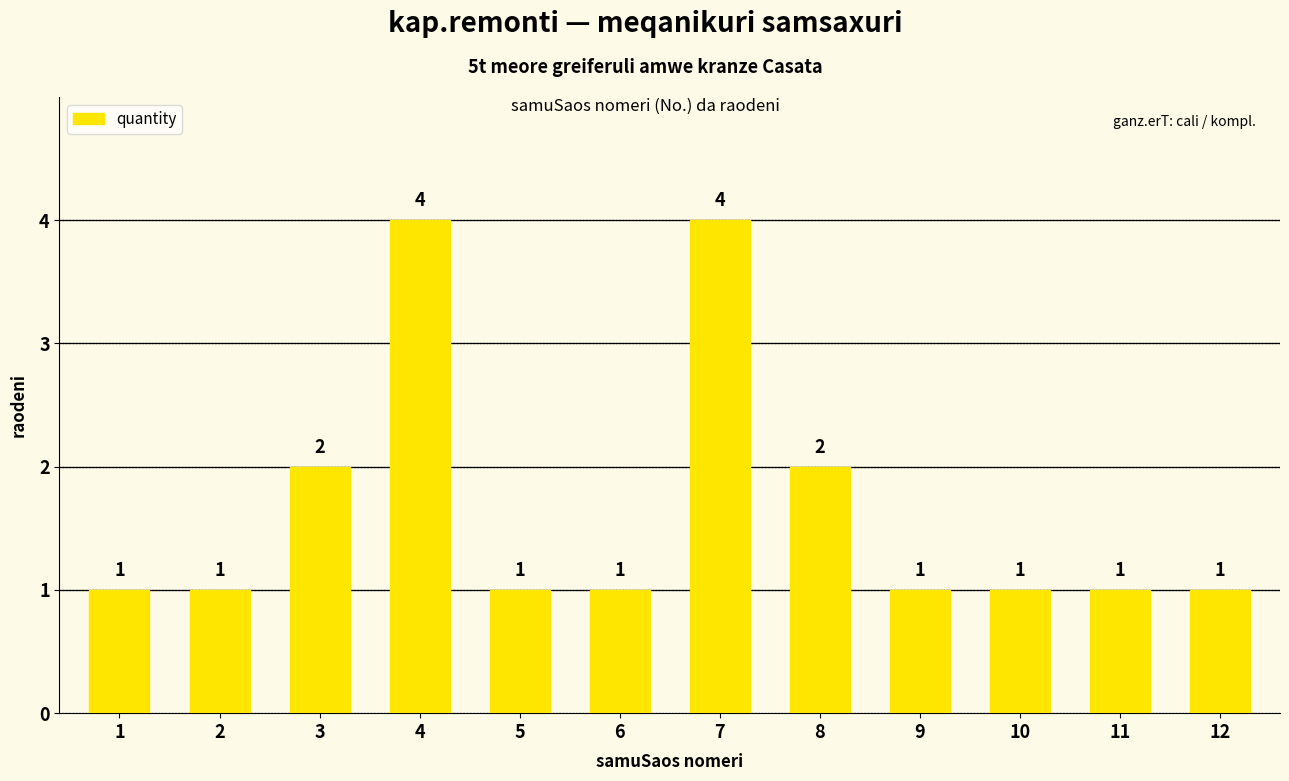

What is the approximate value at 5?

1